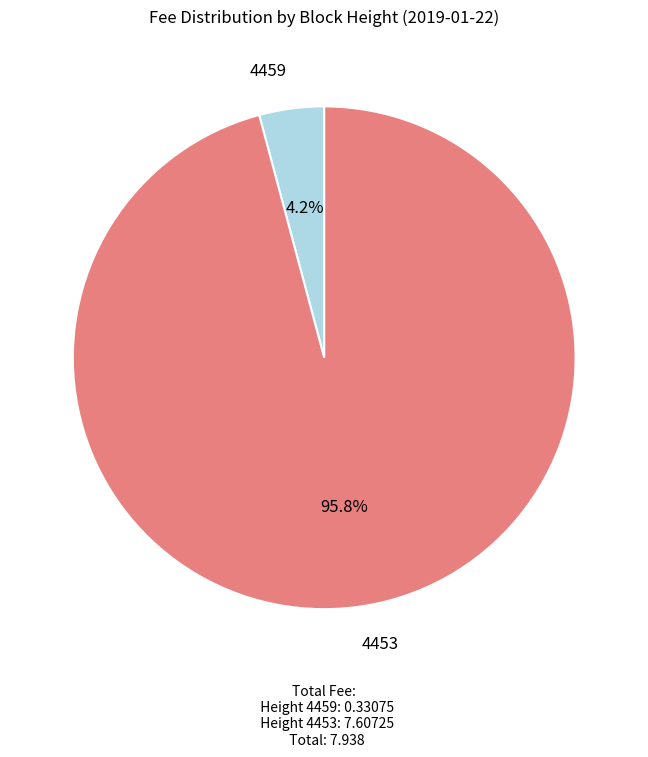

Rank the categories by value from highest to lowest.

4453, 4459